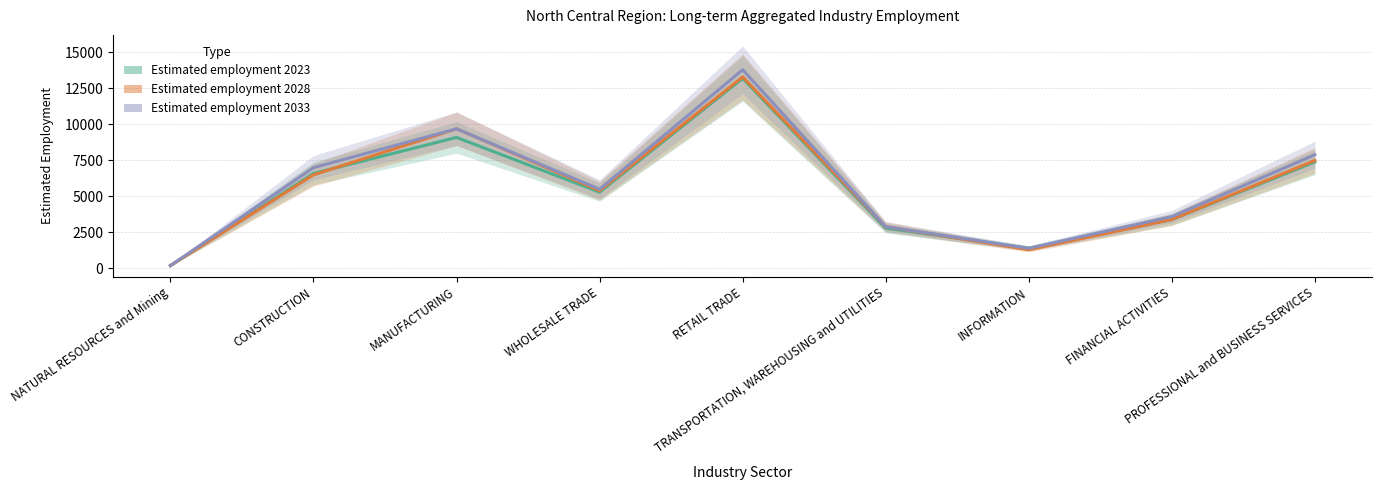

What is the sum of all Estimated employment 2023 values?

49400